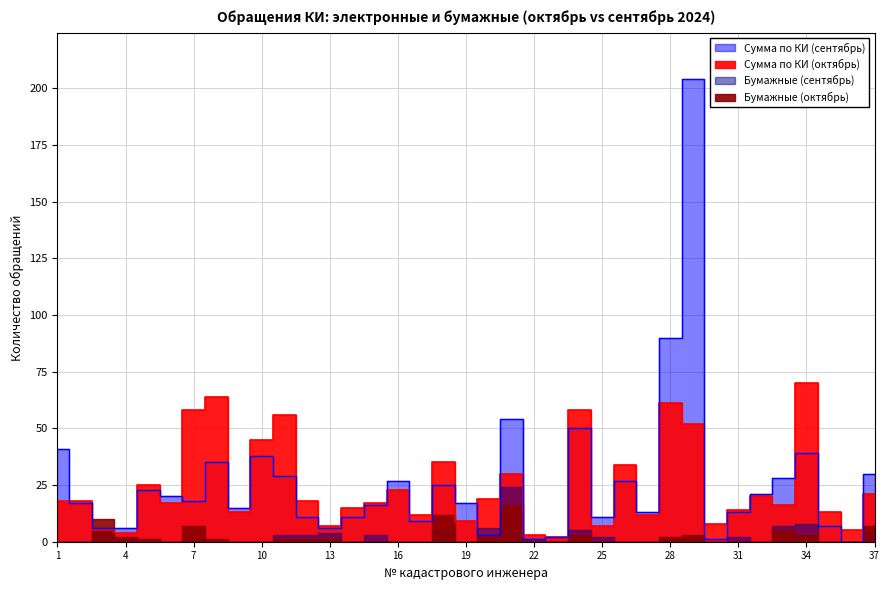

What is the approximate value of Сумма по КИ (сентябрь) at 18?

25